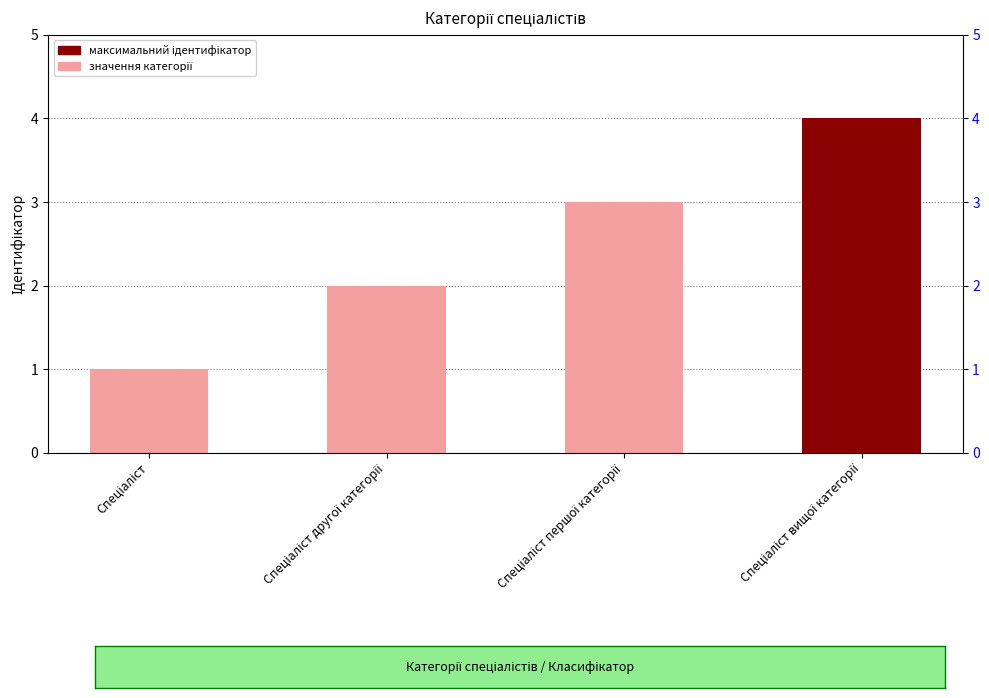

List the labels in order of value, smallest first.

Спеціаліст, Спеціаліст другої категорії, Спеціаліст першої категорії, Спеціаліст вищої категорії